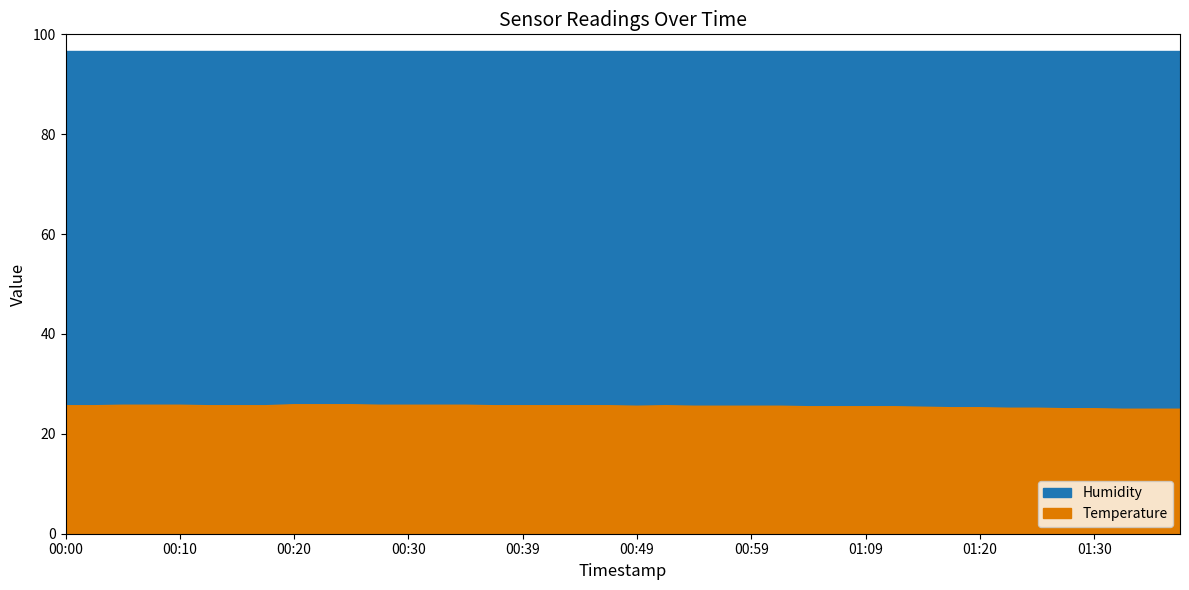

What is the minimum value shown in the chart?

24.9